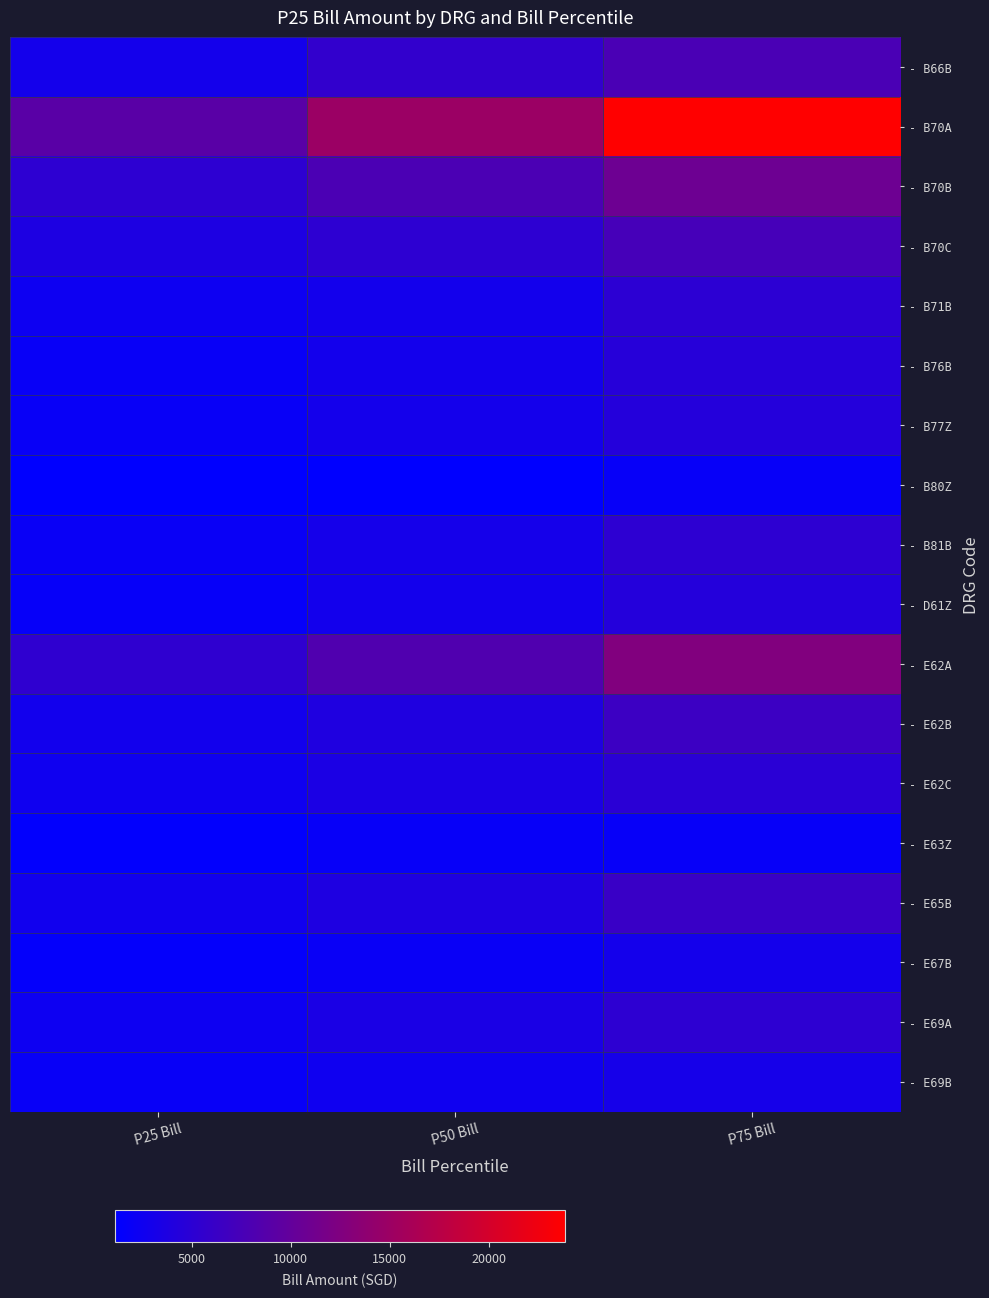

What is the difference between the highest and lowest values at P75 Bill?

22001.9